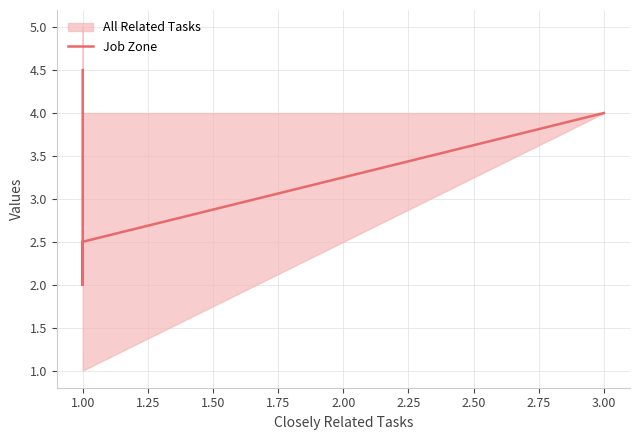

Reading left to right, list all the values displayed in this chart.

4.5	2.0	2.5	2.5	2.5	2.5	2.0	2.5	2.5	2.0	2.5	4.0